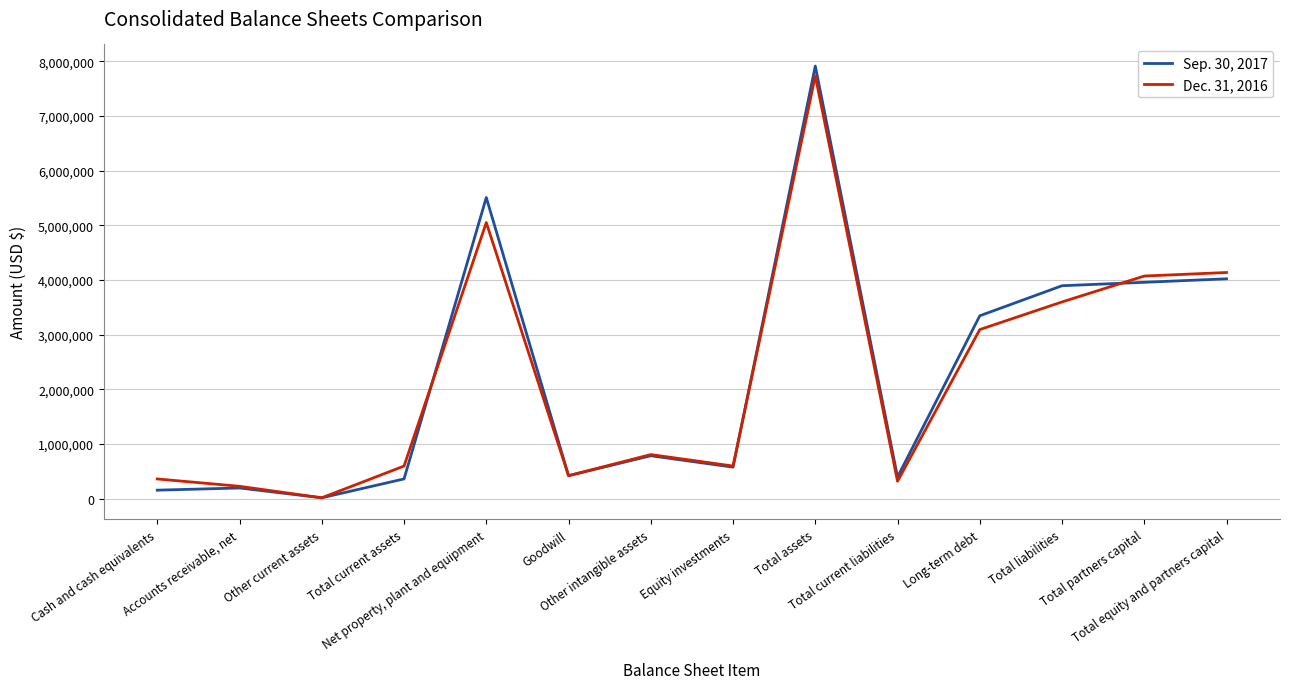

List the series in order of their peak value, highest first.

Sep. 30, 2017, Dec. 31, 2016